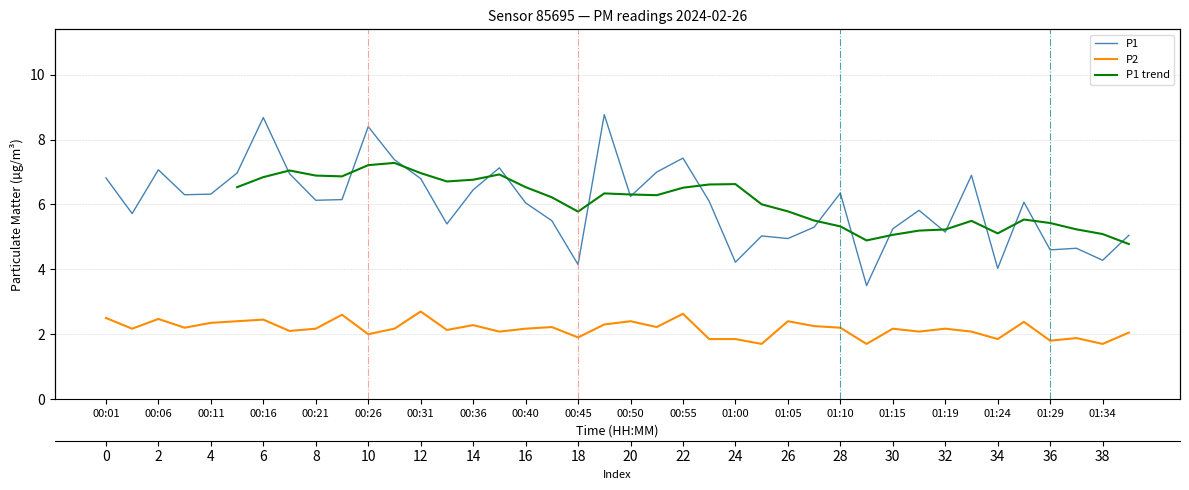

The P2 series shows 1.1 at 01:00. True or false?

False